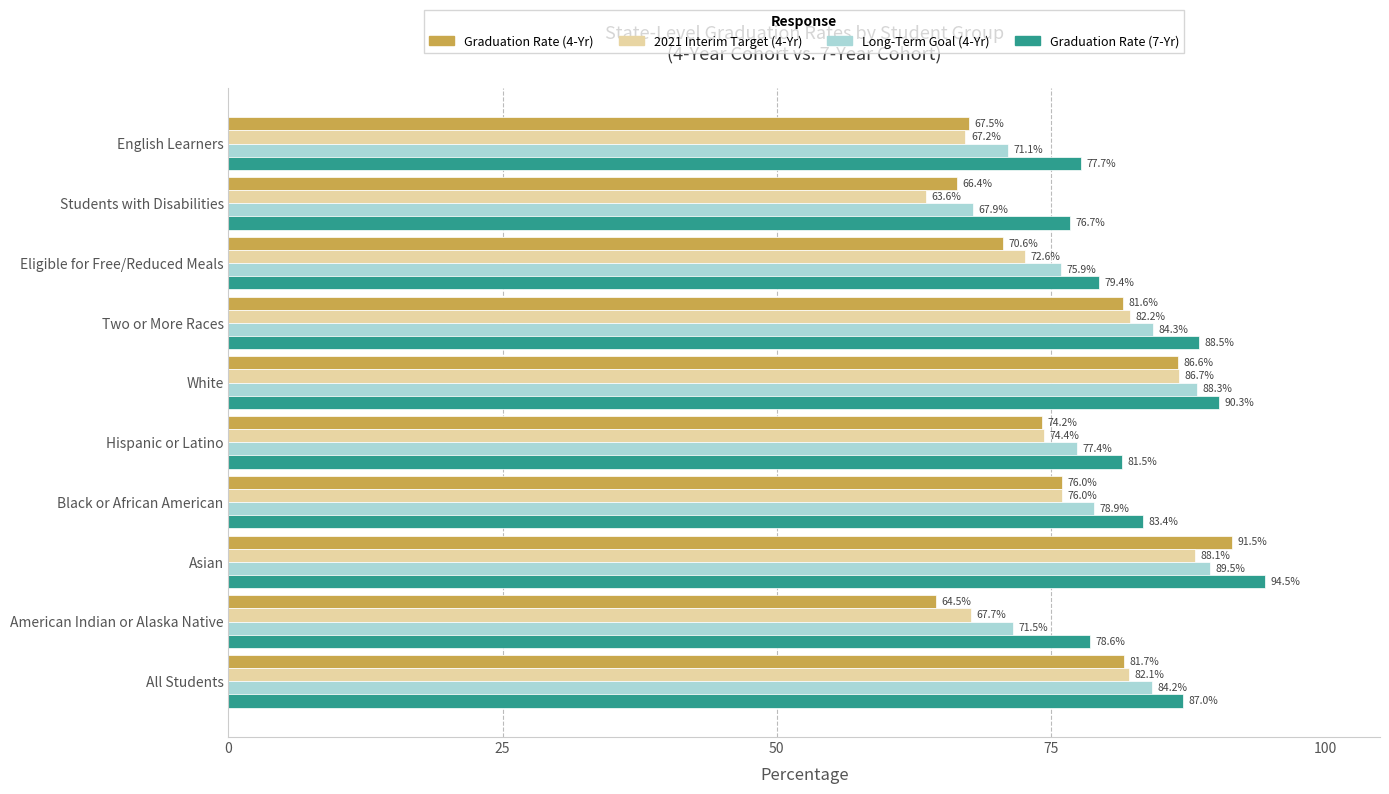

True or false: Graduation Rate (4-Yr) has a value of 64.5 at American Indian or Alaska Native.

True